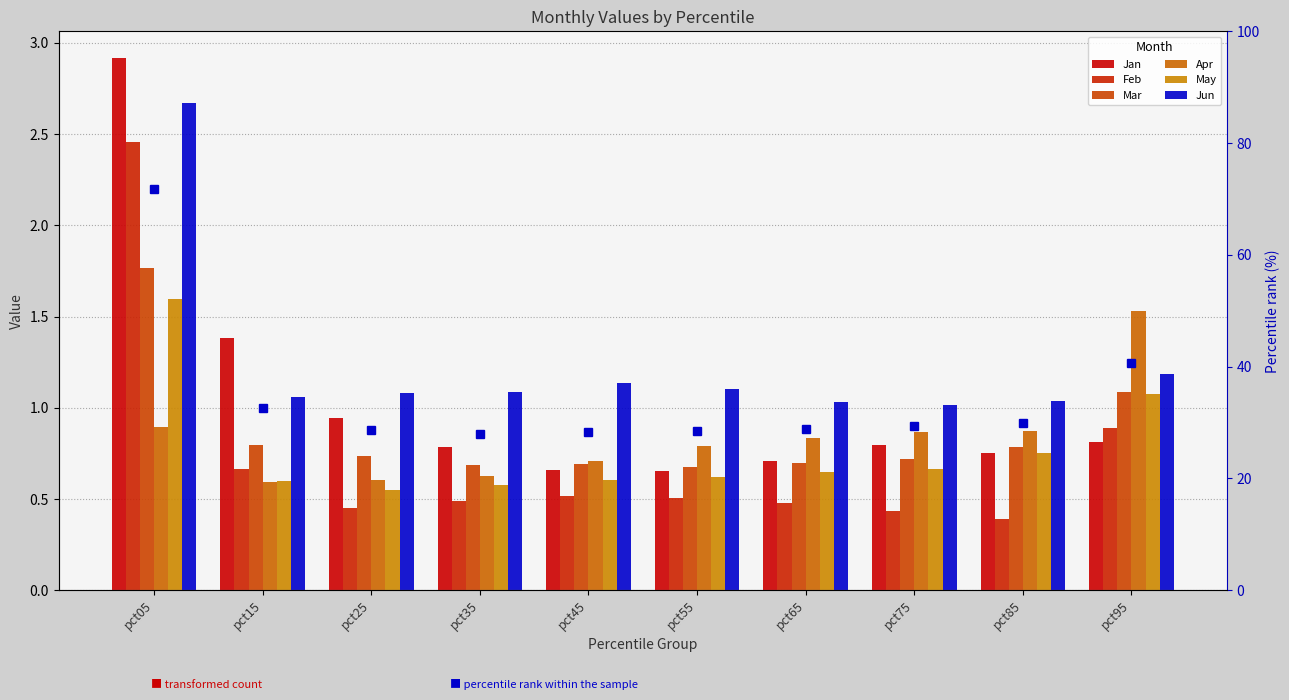

At which category is the sum across all series the highest?

pct05